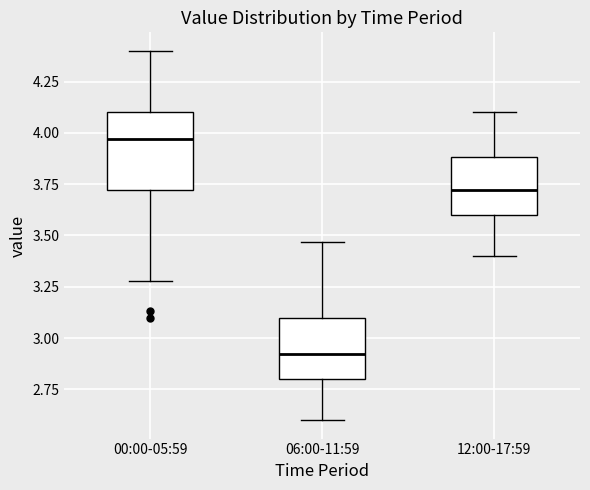

Reading left to right, transcribe this box plot: for each box, give where its median line is, the range the box spans, and where its two whiskers end, as read against the y-axis. The values are not printed on the chart, so give them approximately, as read against the axis.

00:00-05:59: median 3.95, box 3.70 to 4.10, whiskers 3.30 to 4.40
06:00-11:59: median 2.90, box 2.80 to 3.10, whiskers 2.60 to 3.45
12:00-17:59: median 3.70, box 3.60 to 3.90, whiskers 3.40 to 4.10